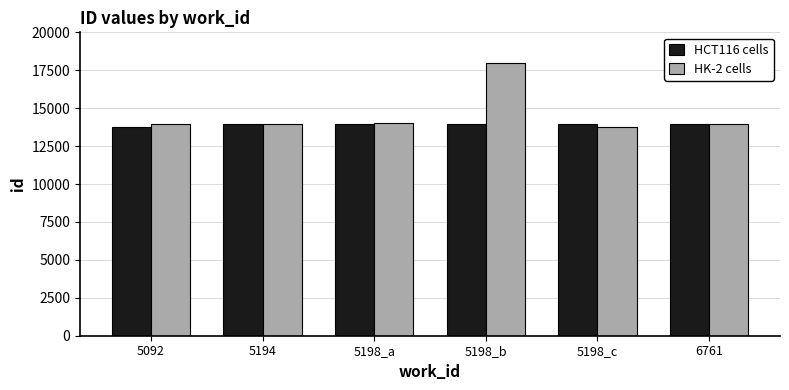

What is the sum of all HK-2 cells values?

87712